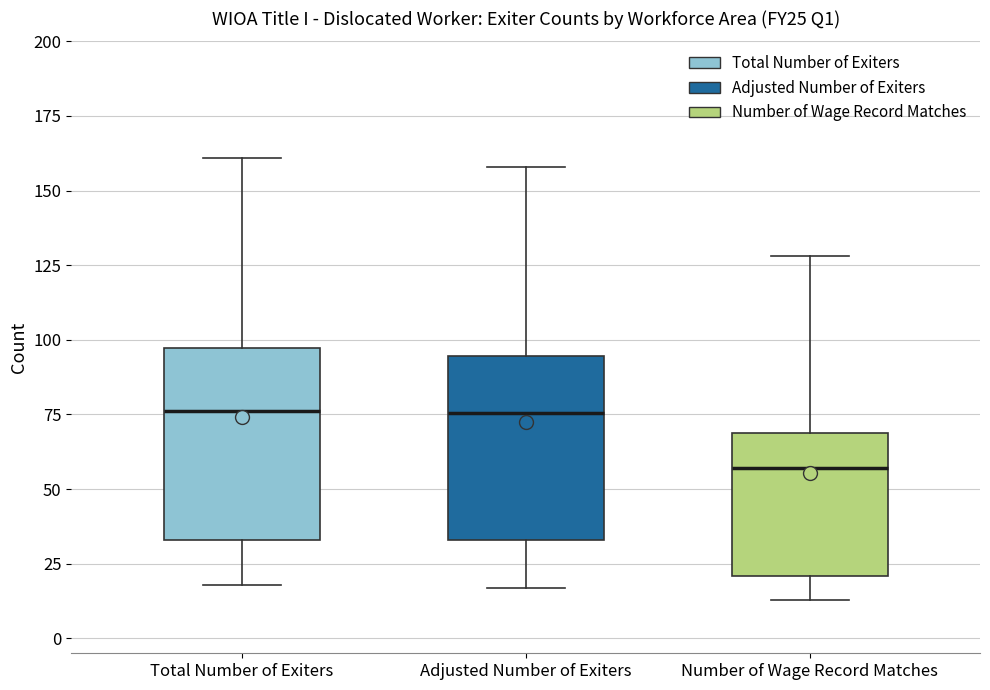

Reading left to right, read every box against the y-axis: the position of its median line, the range the box covers, and the ends of its whiskers. The values are not printed on the chart, so give them approximately, as read against the axis.

Total Number of Exiters: median 75, box 35 to 95, whiskers 20 to 160
Adjusted Number of Exiters: median 75, box 35 to 95, whiskers 15 to 160
Number of Wage Record Matches: median 55, box 20 to 70, whiskers 15 to 130